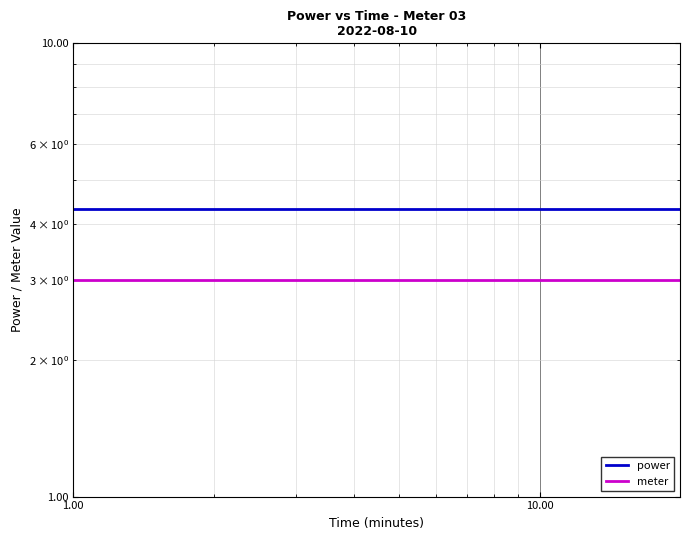

Reading right to left, list all the values displayed in this chart.

power: 4.3	4.3	4.3	4.3	4.3	4.3	4.3	4.3	4.3	4.3	4.3	4.3	4.3	4.3	4.3	4.3	4.3	4.3	4.3	4.3
meter: 3.0	3.0	3.0	3.0	3.0	3.0	3.0	3.0	3.0	3.0	3.0	3.0	3.0	3.0	3.0	3.0	3.0	3.0	3.0	3.0